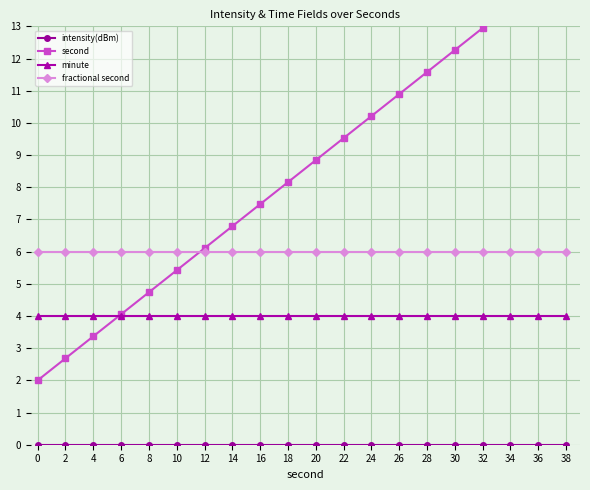

How many series are shown in this chart?

4